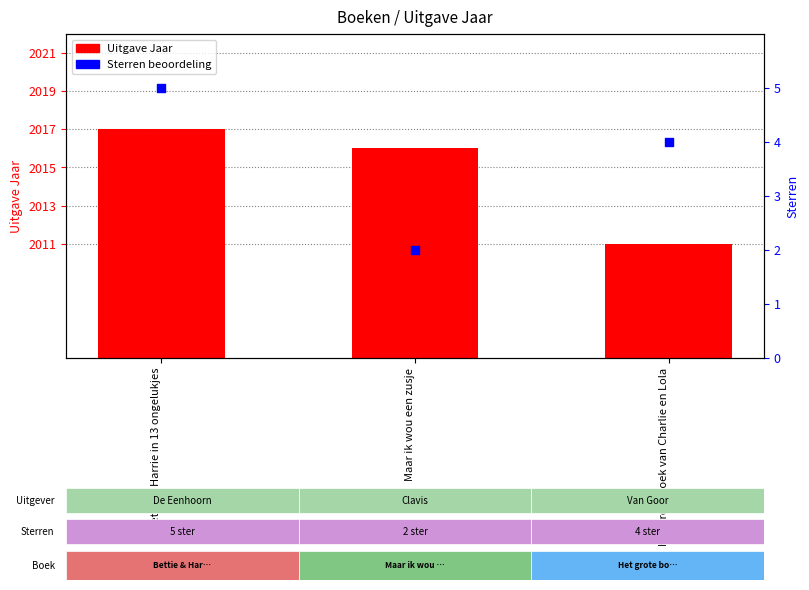

Which series contains the lowest Y value?

Sterren